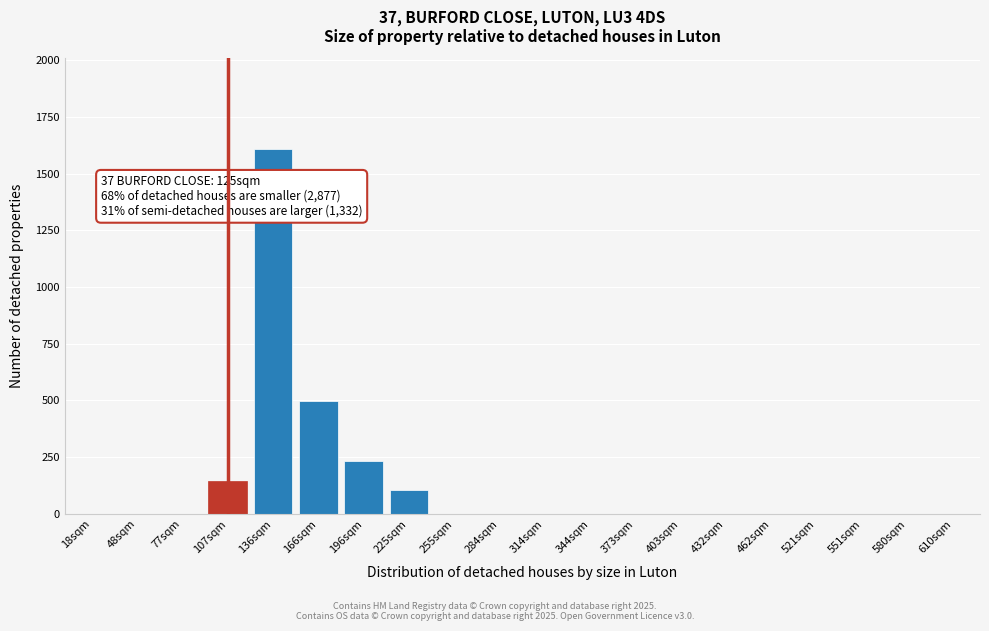

Reading right to left, extract all data points from this chart.

610sqm=0	580sqm=0	551sqm=0	521sqm=0	462sqm=0	432sqm=0	403sqm=0	373sqm=0	344sqm=0	314sqm=0	284sqm=0	255sqm=0	225sqm=107	196sqm=233	166sqm=496	136sqm=1607	107sqm=143	77sqm=0	48sqm=0	18sqm=0